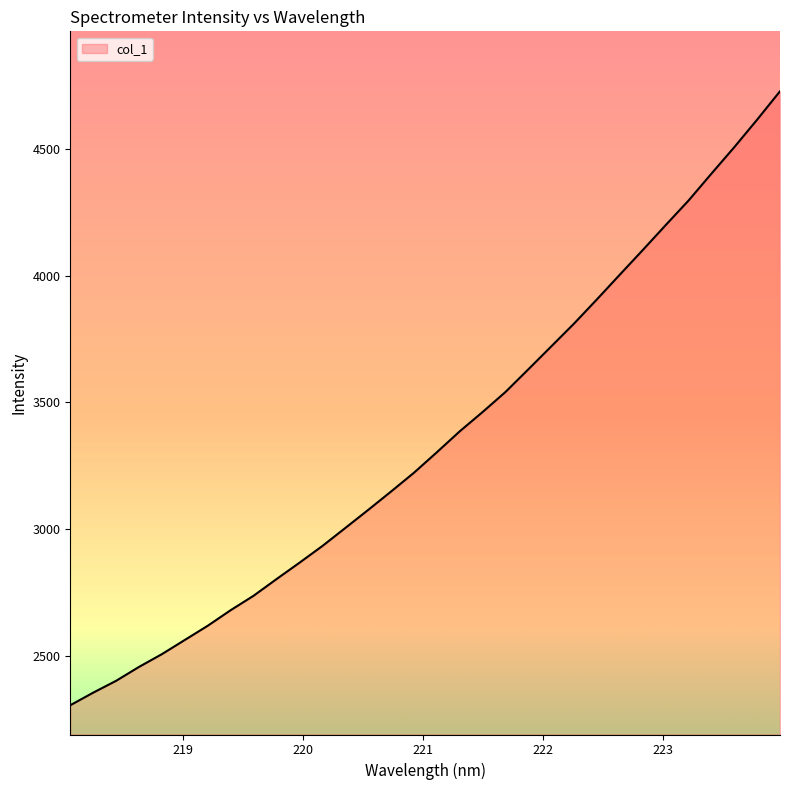

Does the chart display data point markers on the line(s)?

No